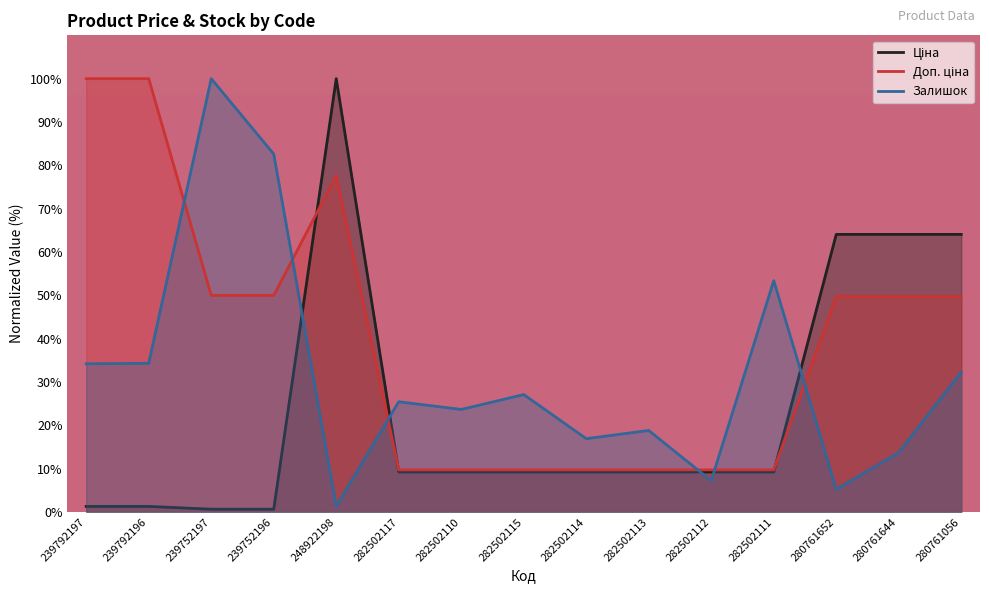

Where is Залишок nearest to the value 50?

282502111